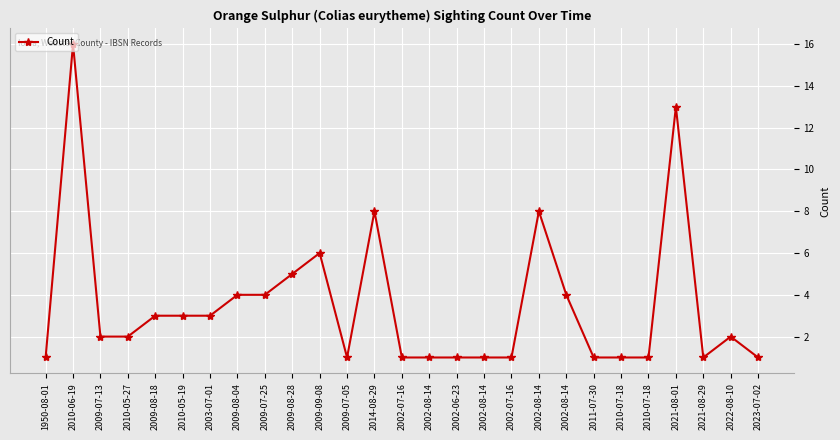

How many series are shown in this chart?

1